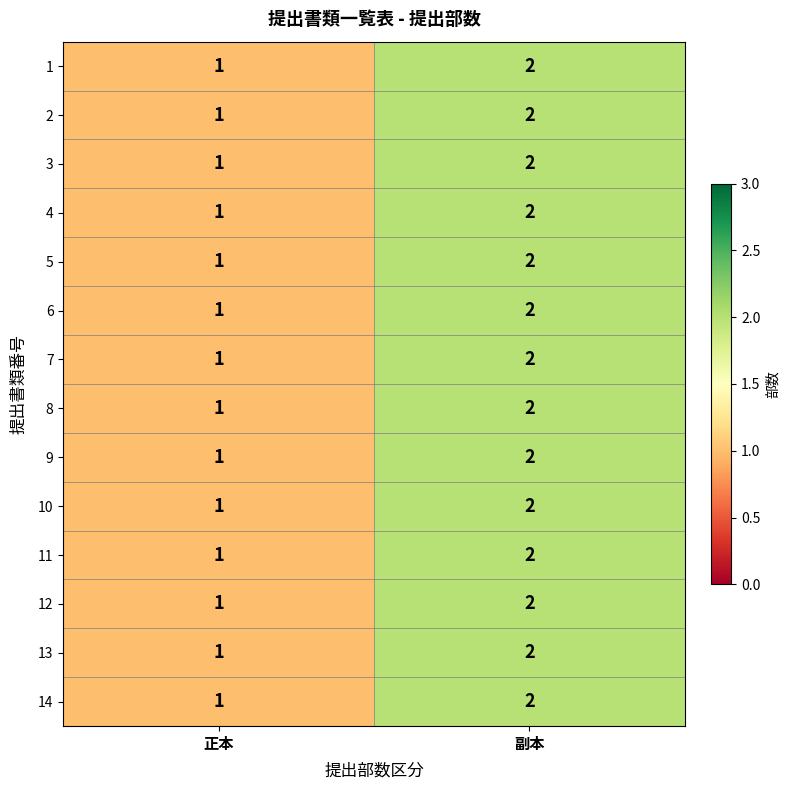

Reading right to left, extract all data points from this chart.

1: 2	1
2: 2	1
3: 2	1
4: 2	1
5: 2	1
6: 2	1
7: 2	1
8: 2	1
9: 2	1
10: 2	1
11: 2	1
12: 2	1
13: 2	1
14: 2	1